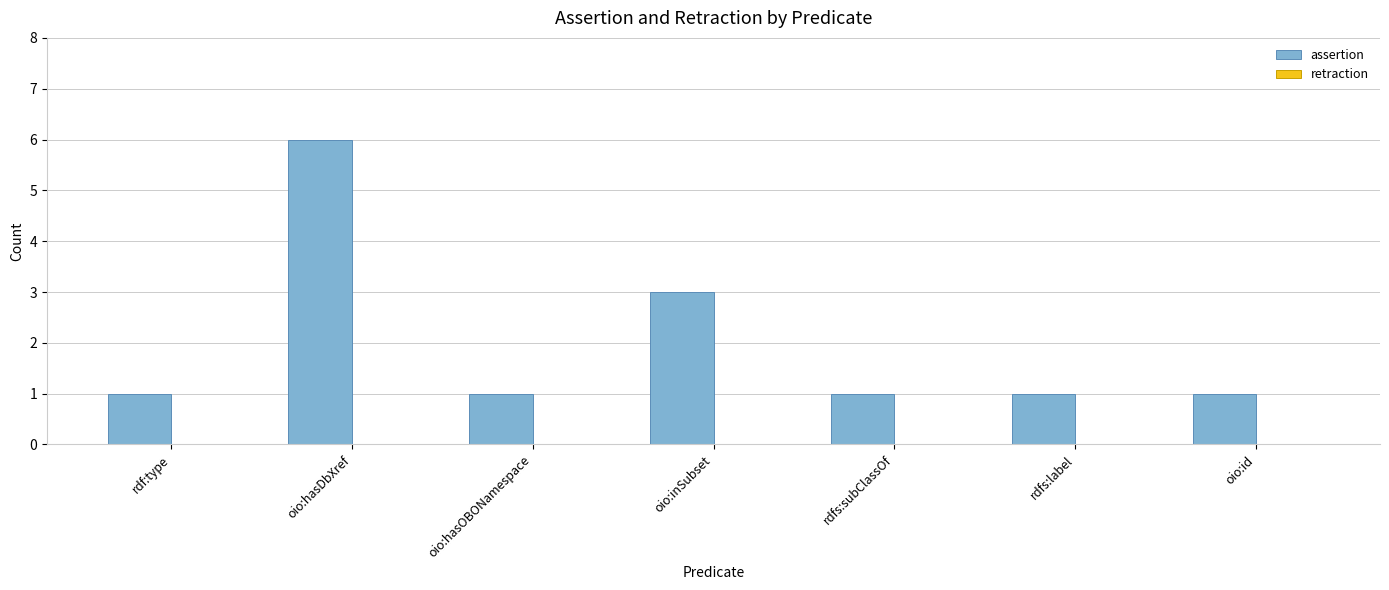

How many bars are there in total?

7